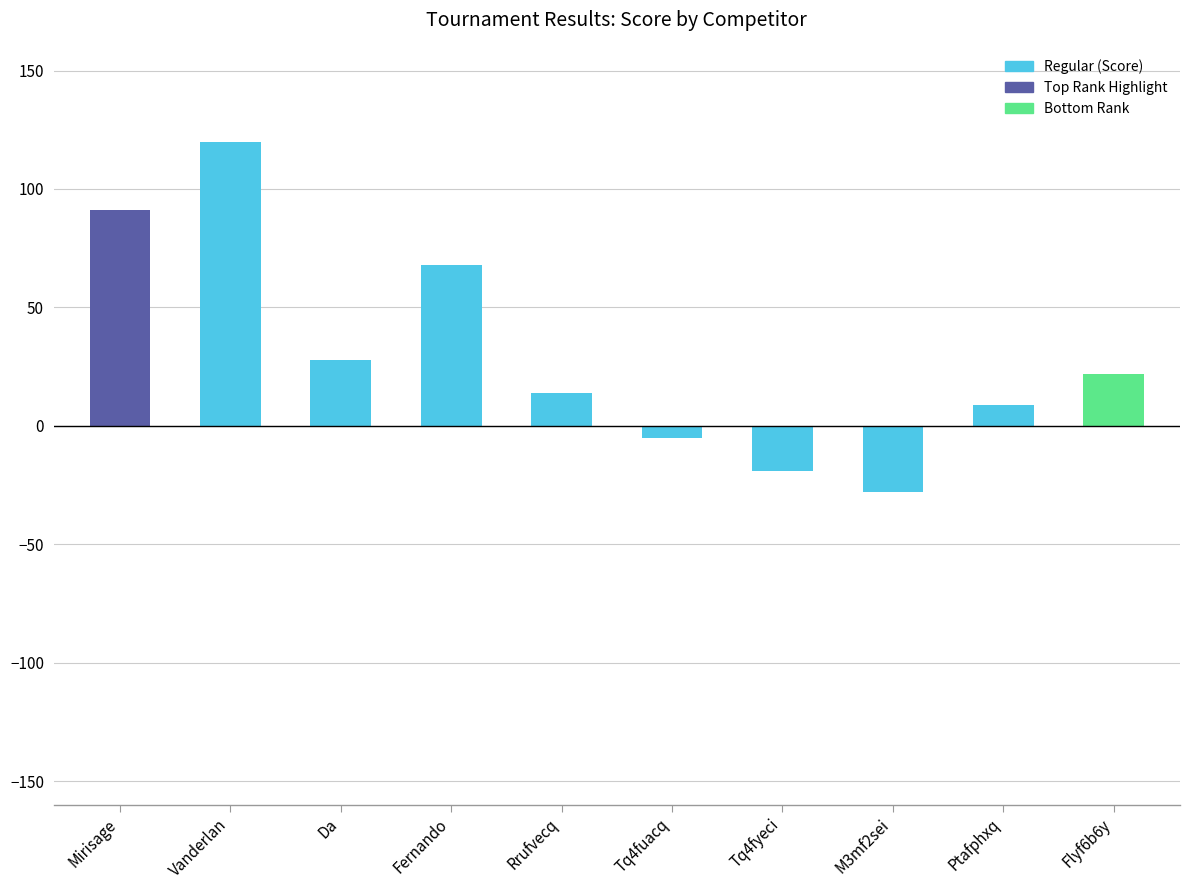

What is the label of the 6th bar from the right?

Rrufvecq